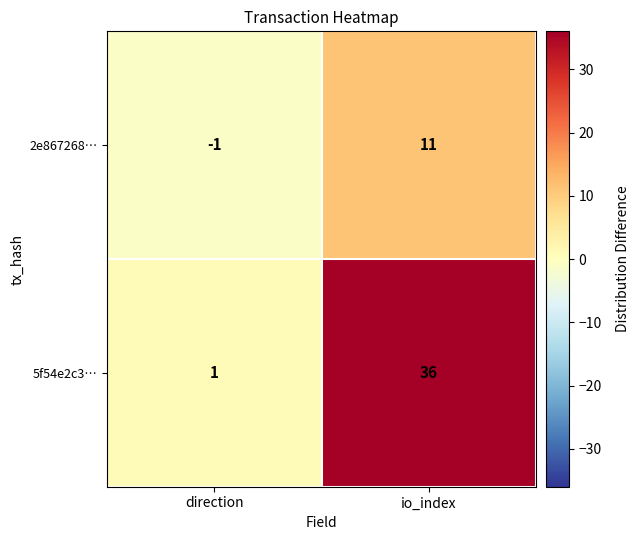

What is the spread (max minus min) of values at io_index?

25